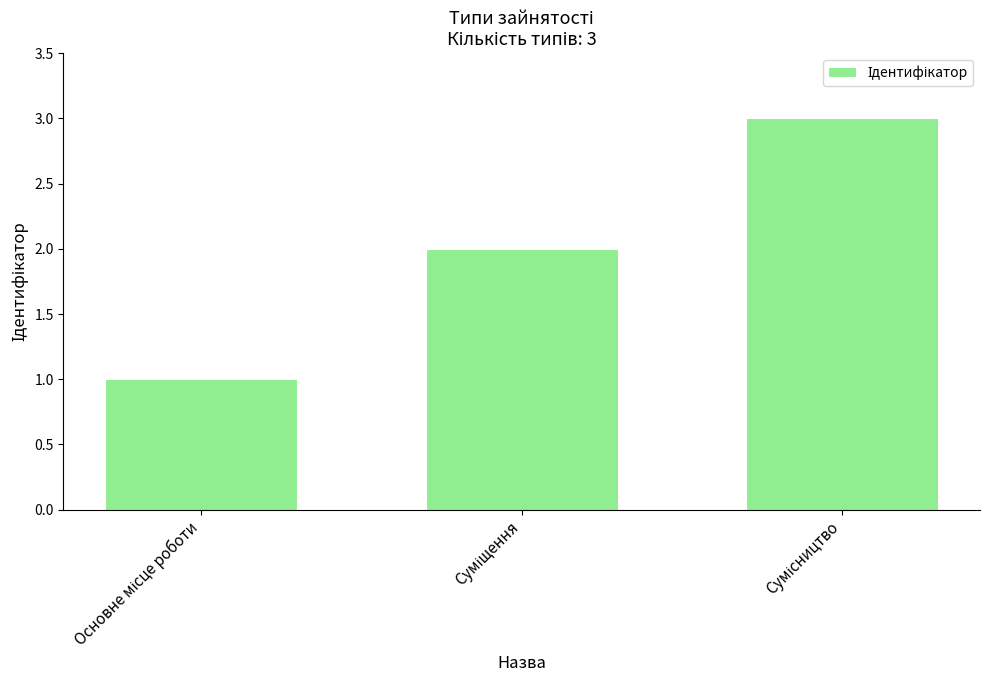

What is the maximum value shown in the chart?

3